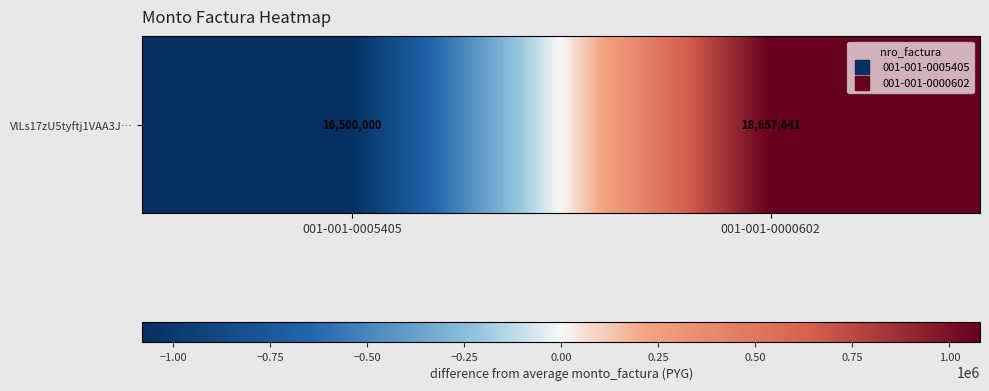

True or false: the data shows 1634933.3 at 001-001-0000602.

False